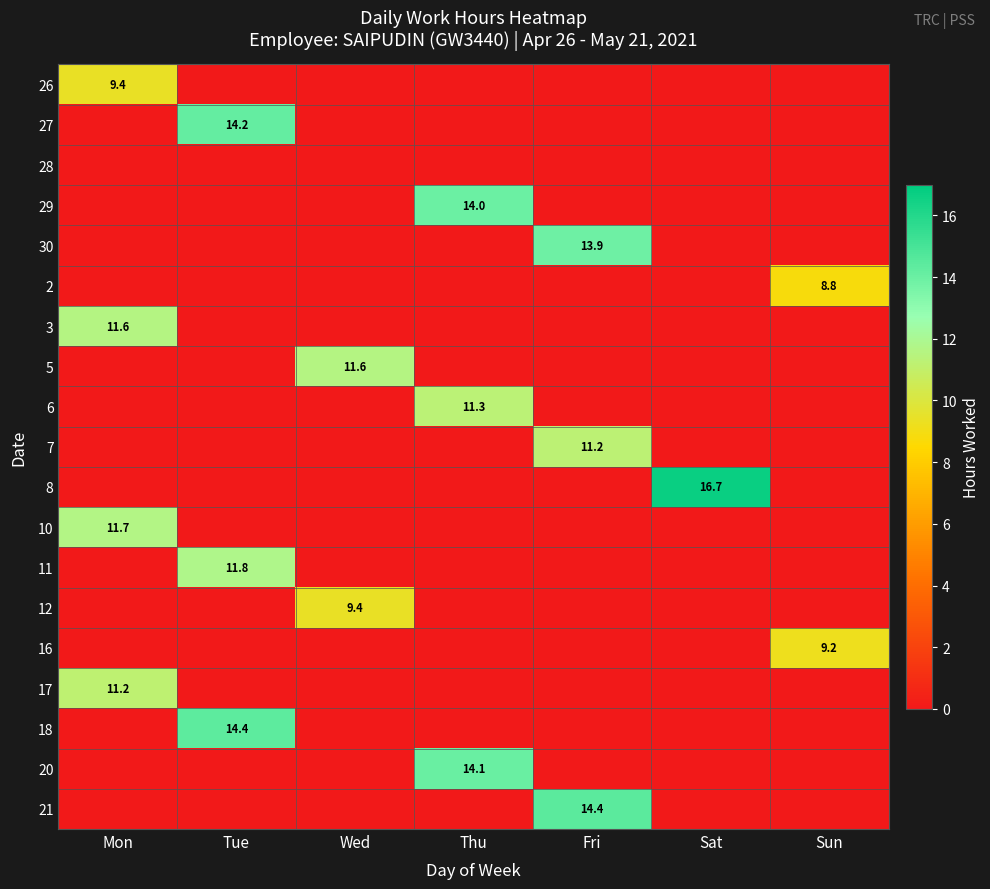

True or false: 10 has a value of 5.7 at Mon.

False